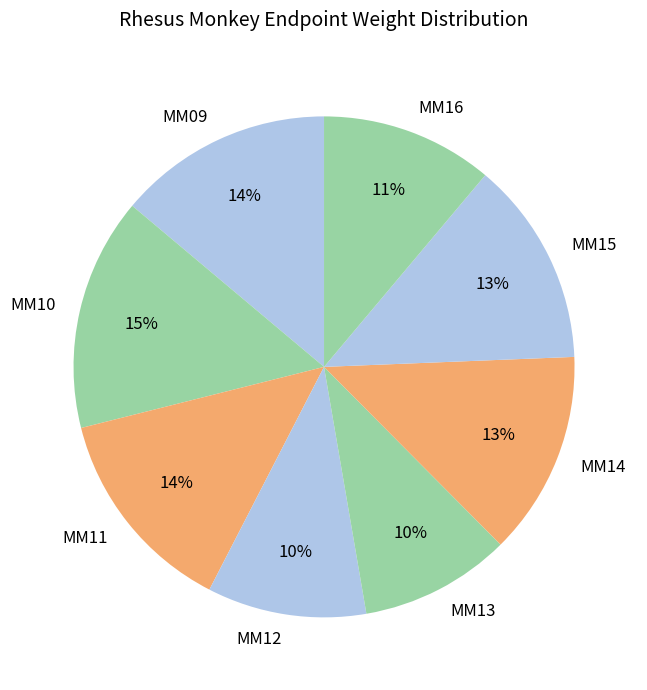

How many slices are in this pie chart?

8